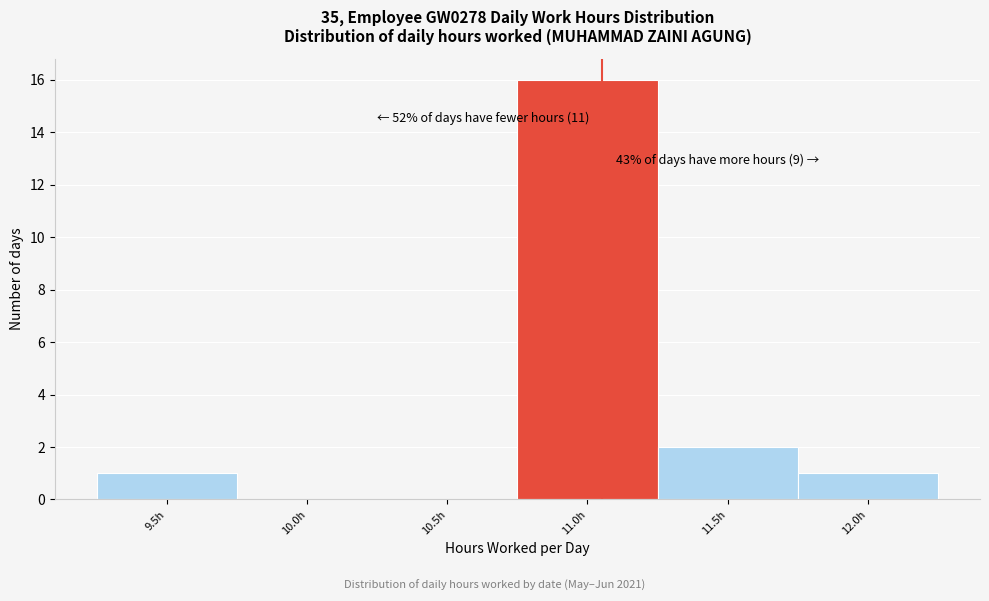

Reading right to left, extract all data points from this chart.

12.0h=1	11.5h=2	11.0h=16	10.5h=0	10.0h=0	9.5h=1